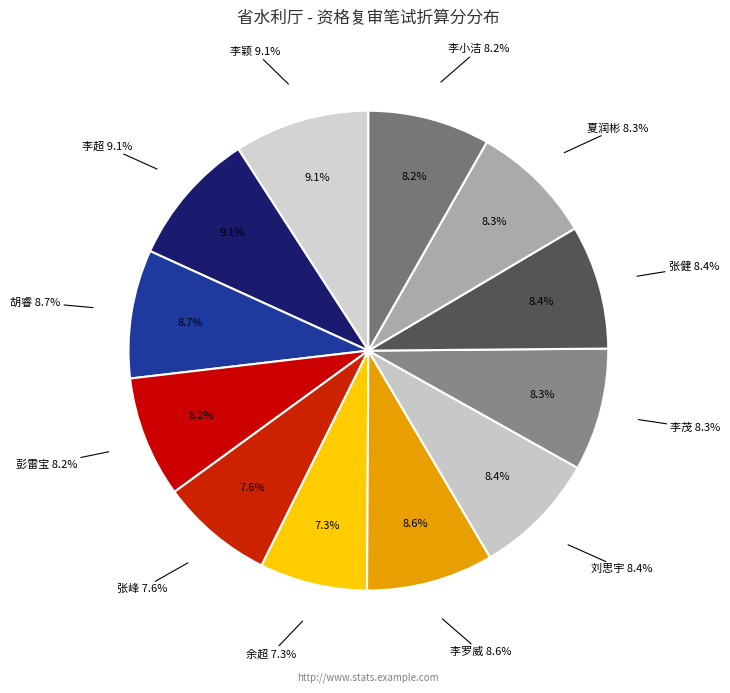

How much of the chart is everything except 李颖?

90.9%